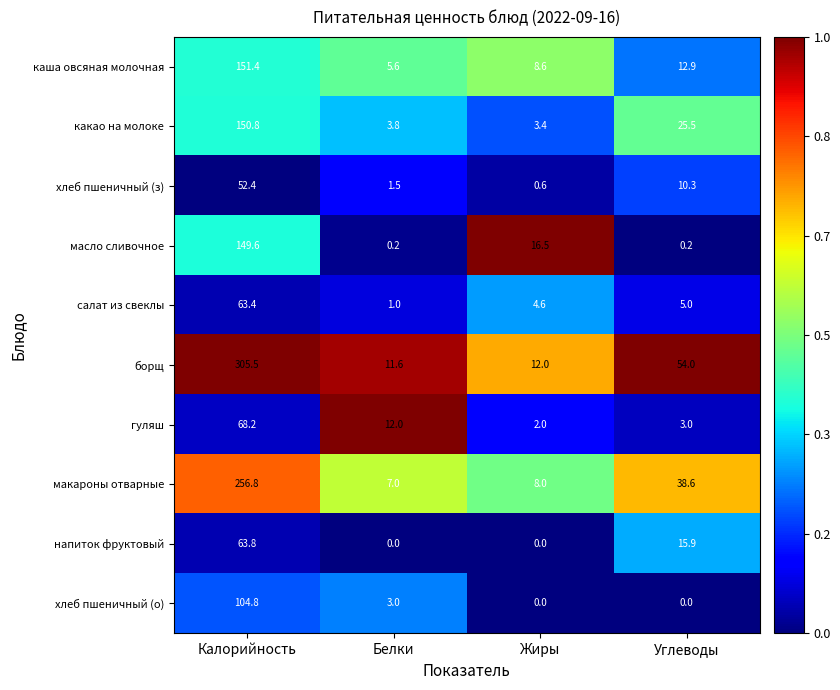

What is the difference between the highest and lowest values at Углеводы?

54.0